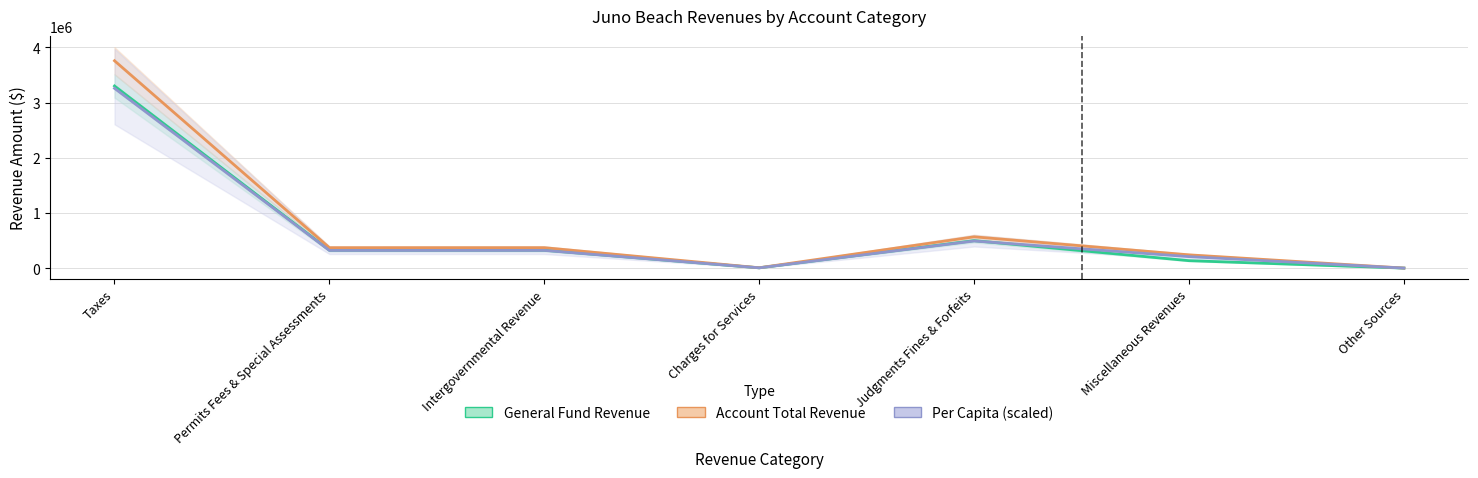

What is the difference between the maximum and minimum values in the General Fund Revenue series?

3298217.5